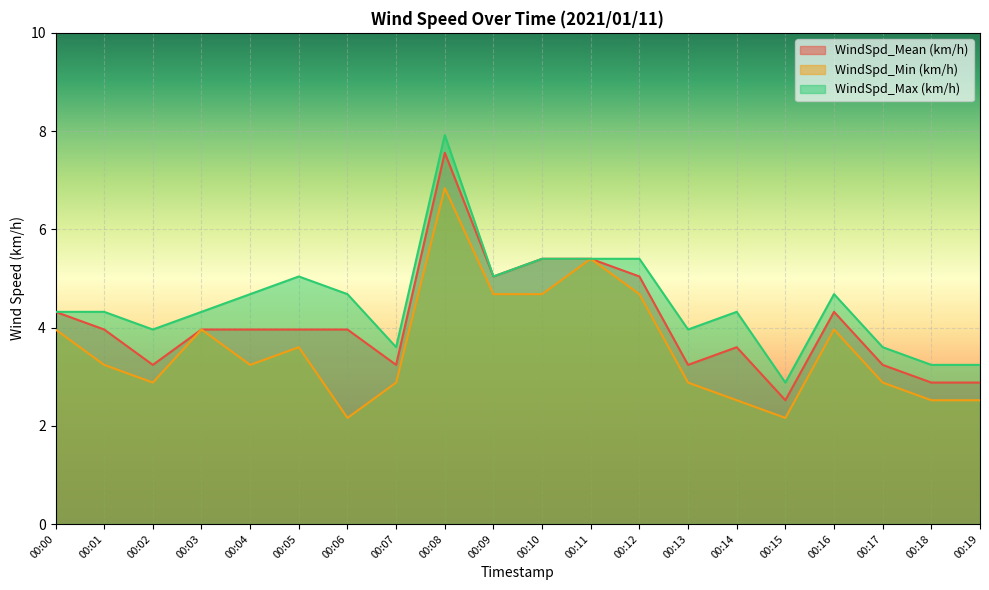

How many lines are shown in the chart?

3